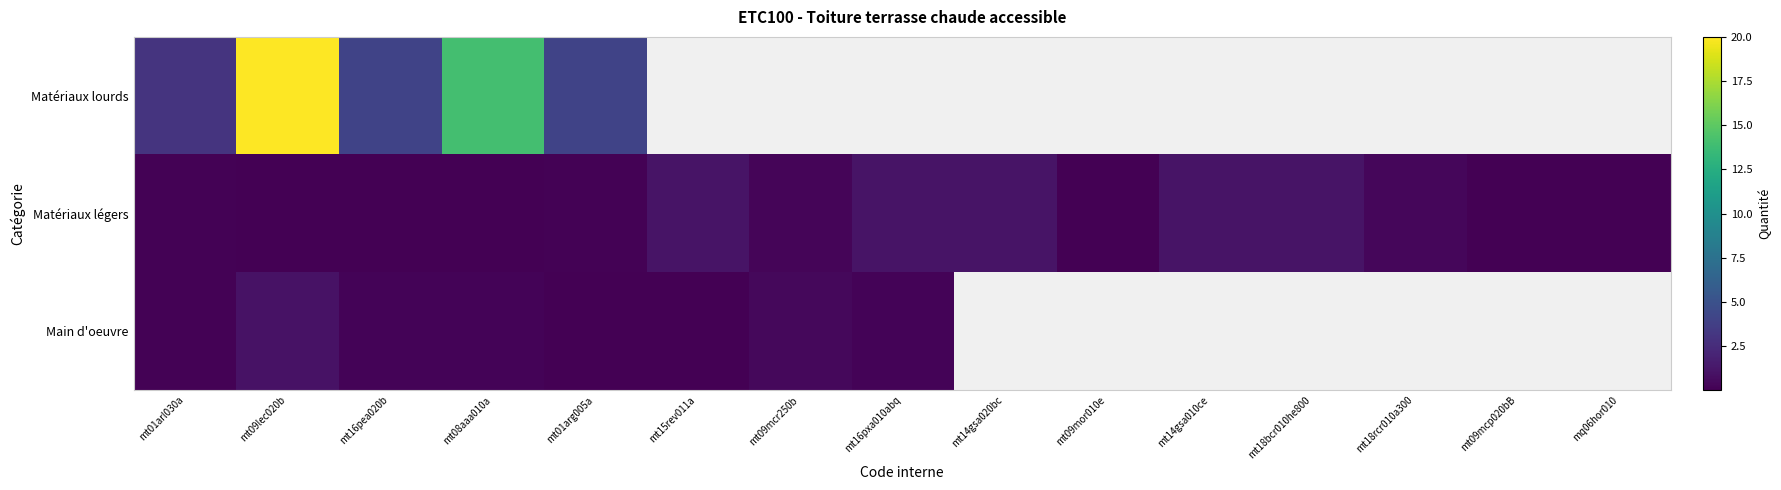

Rank the series by their maximum value, from lowest to highest.

Main d'oeuvre, Matériaux légers, Matériaux lourds